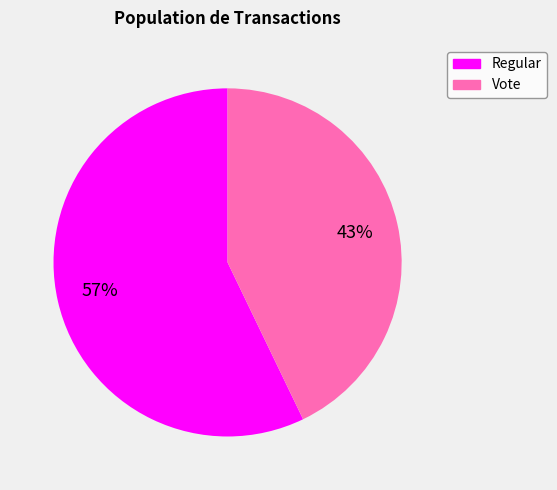

Which category accounts for the majority?

Regular